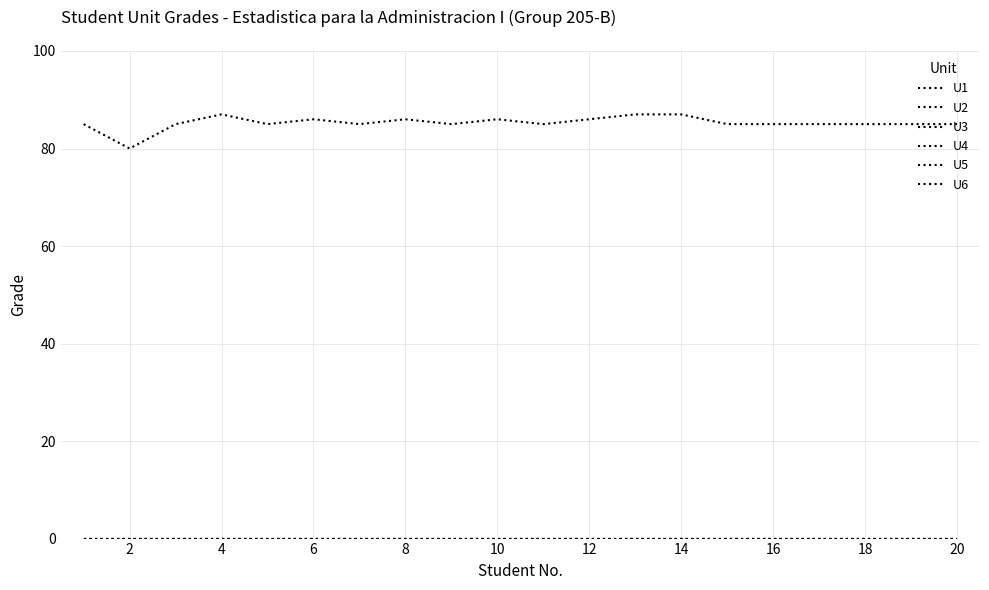

What is the sum of all U1 values?

1705